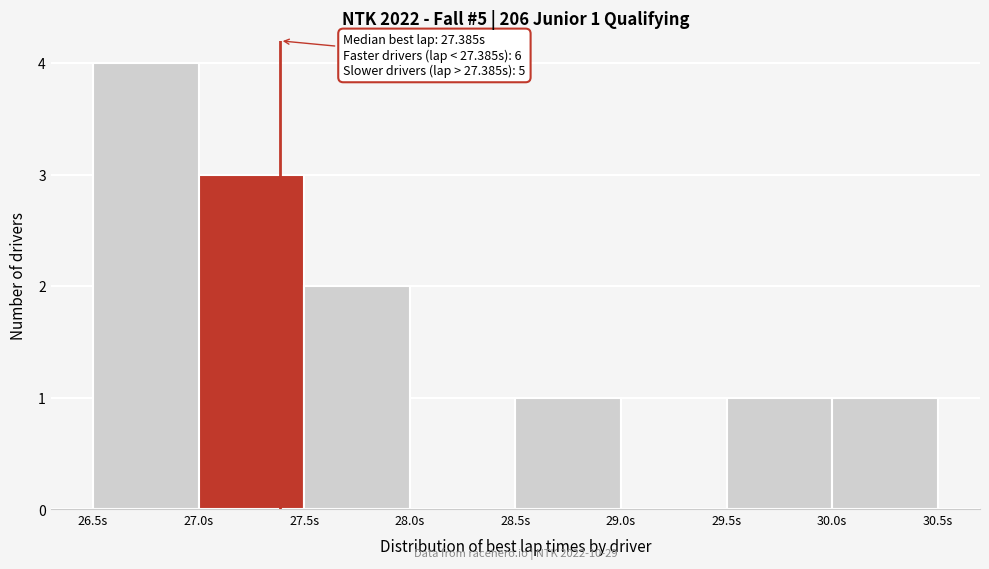

Which range on the x-axis has the tallest bar?

26.5 to 27.0